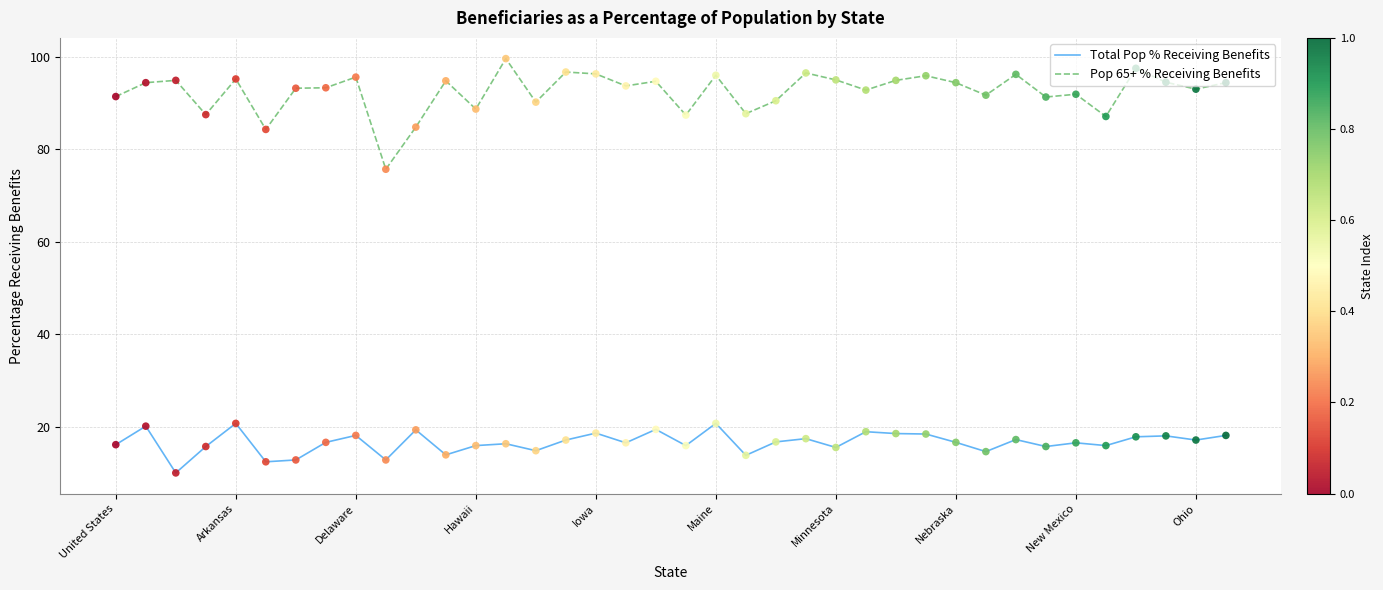

Which series has the largest total across all categories?

Pop 65+ % Receiving Benefits